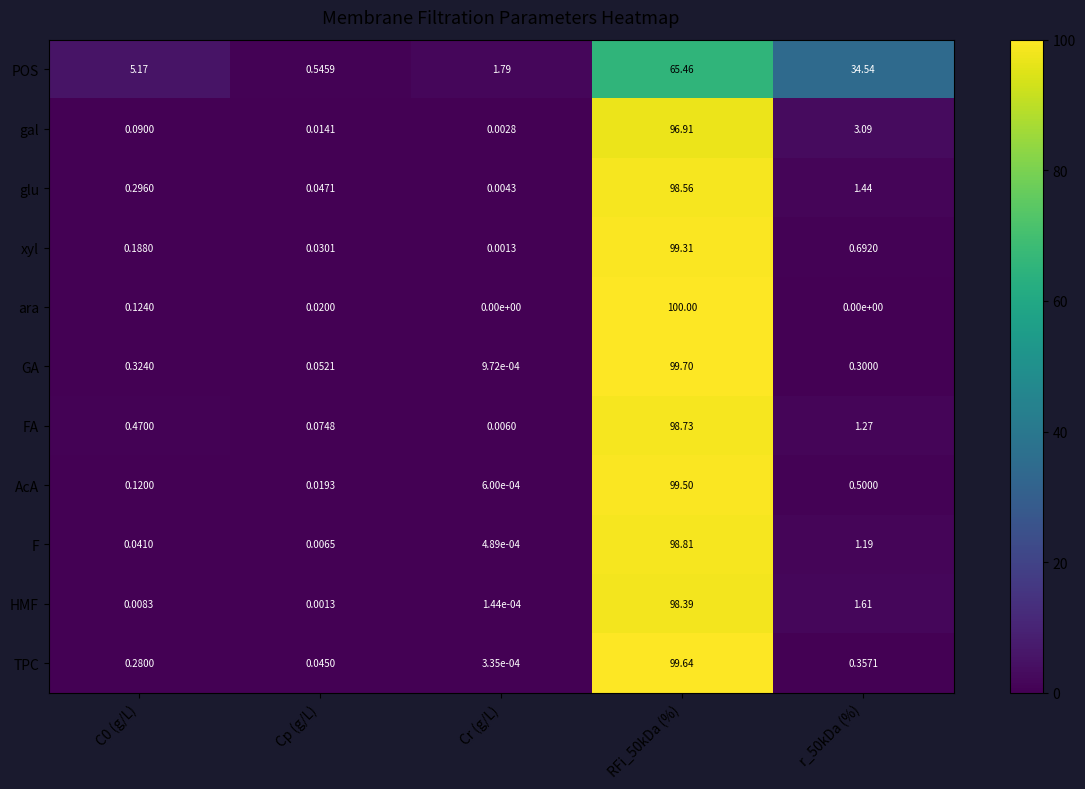

Which series has the largest total across all categories?

POS